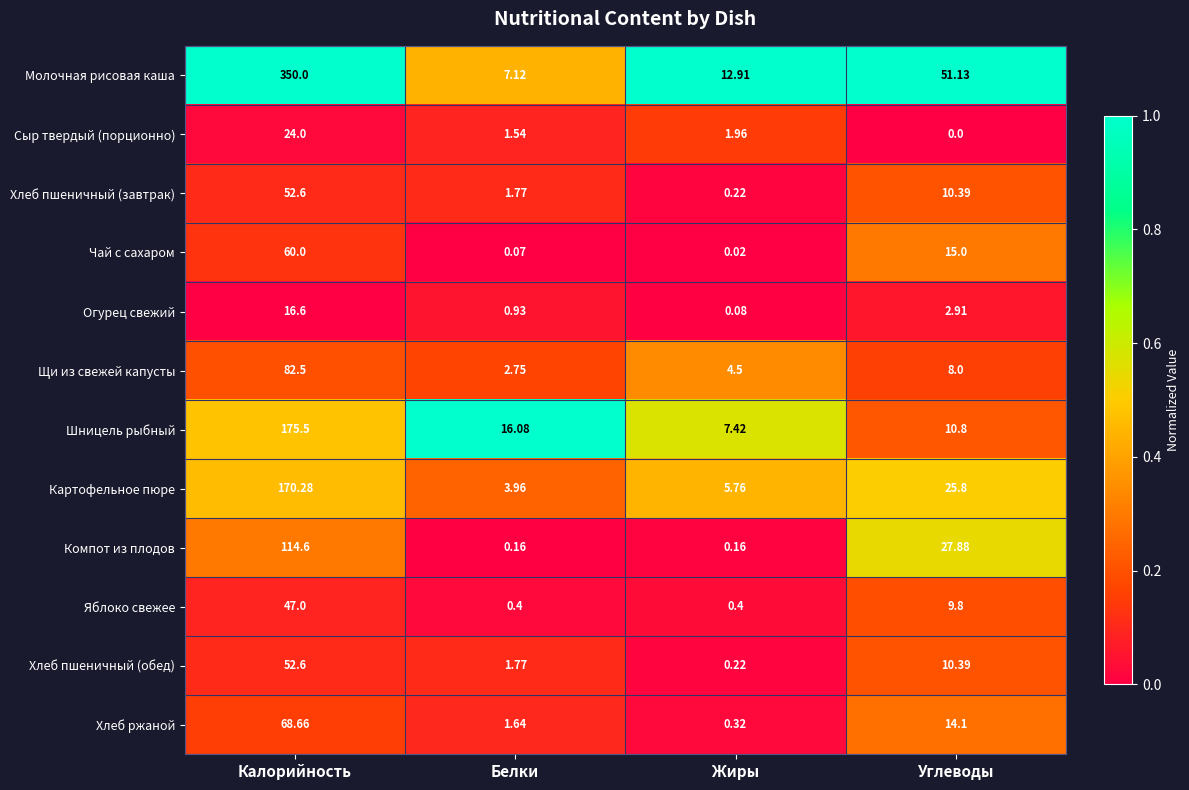

Which series has the largest total across all categories?

Молочная рисовая каша